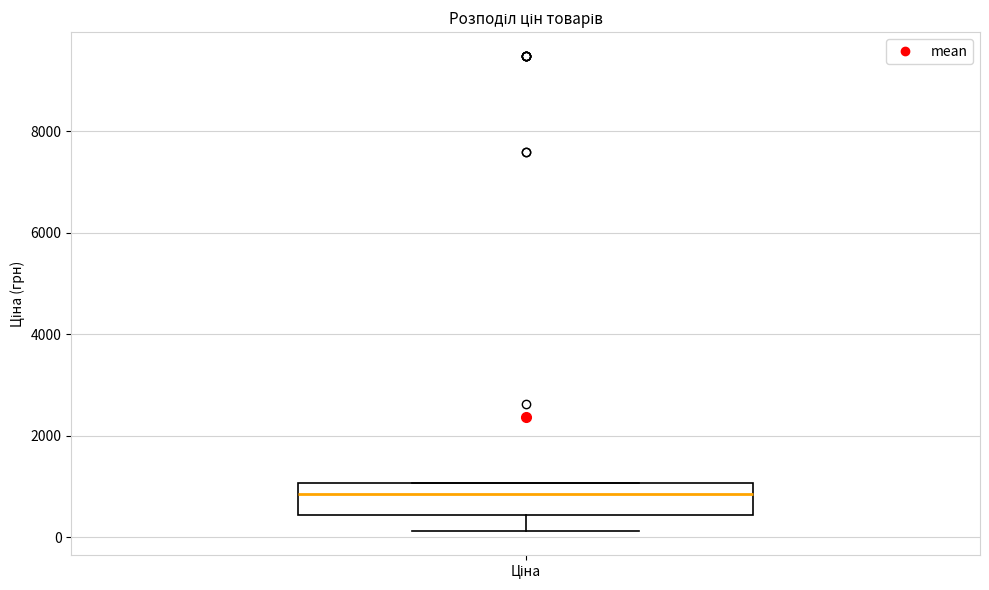

Transcribe this box plot: give where the median line is, the range the box spans, and where the two whiskers end, as read against the y-axis. The values are not printed on the chart, so give them approximately, as read against the axis.

median 800, box 400 to 1000, whiskers 200 to 1000